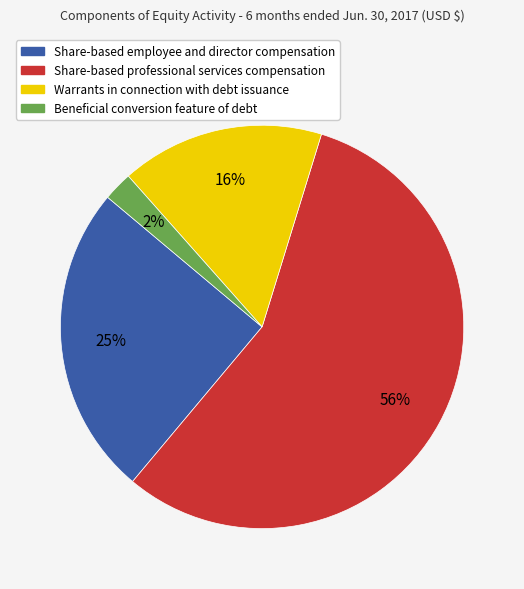

Approximately how many times larger is the value at Share-based professional services compensation compared to Warrants in connection with debt issuance?

3.5